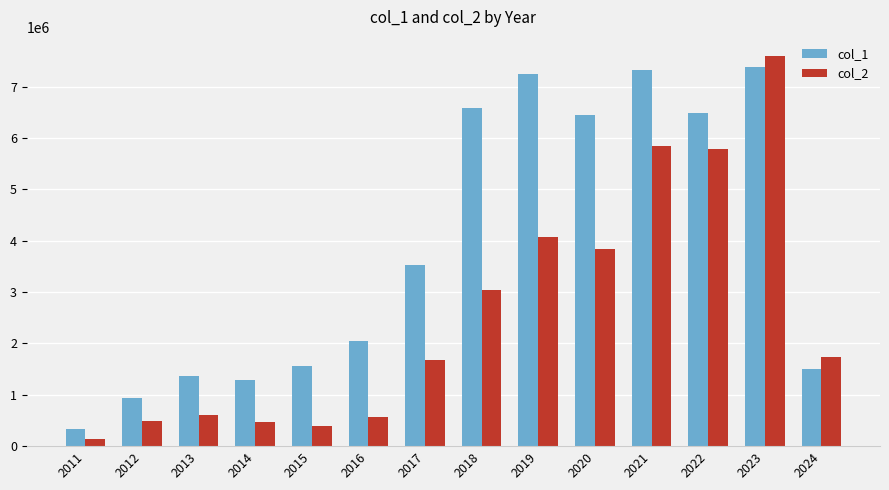

What is the total value across all series at 2022?

12267826.9